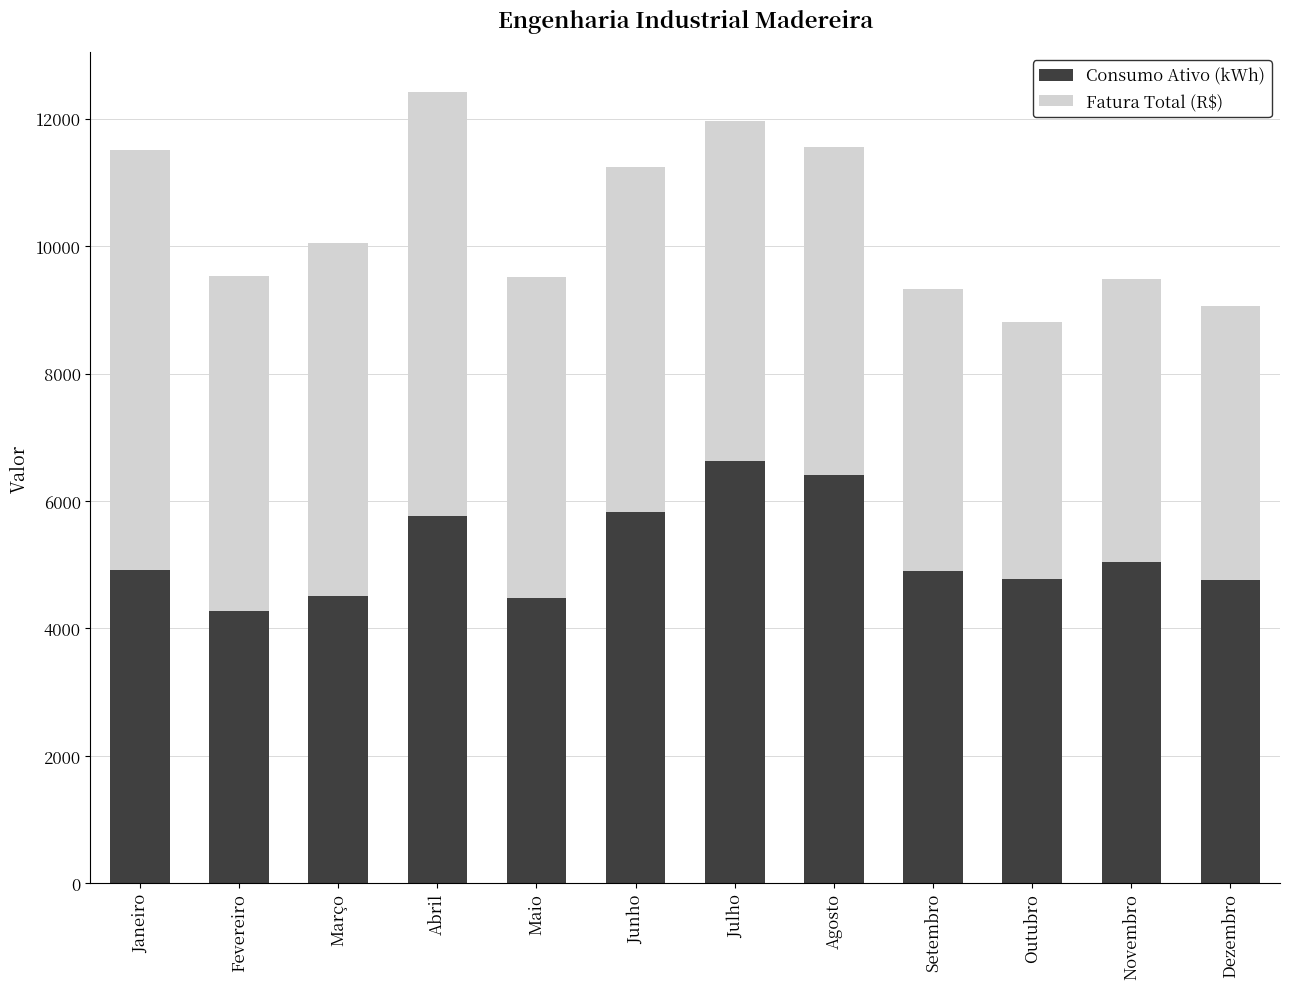

What is the sum of all Consumo Ativo (kWh) values?

62307.0